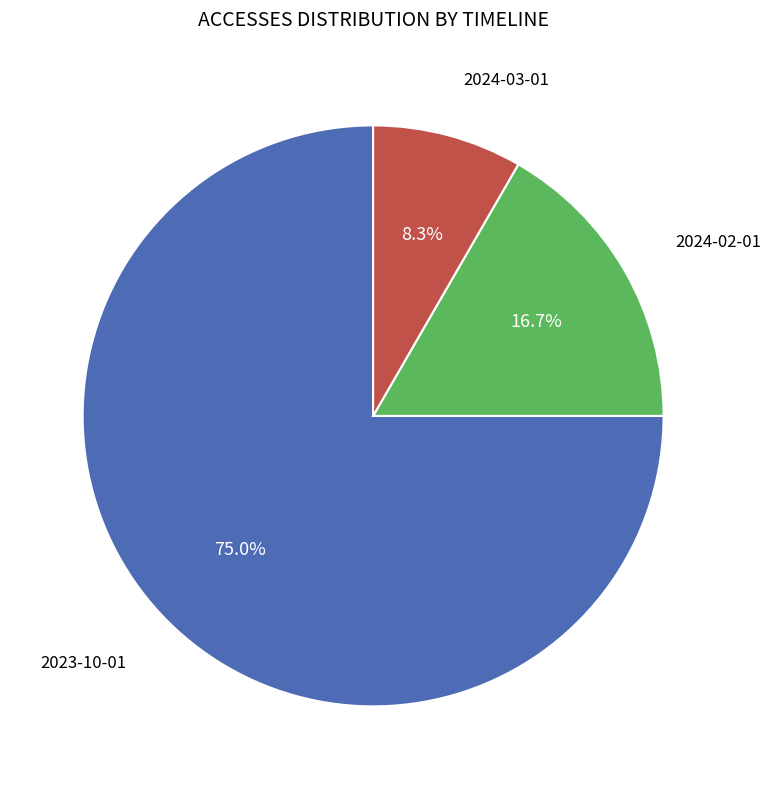

Which category has the smallest portion of the pie?

2024-03-01